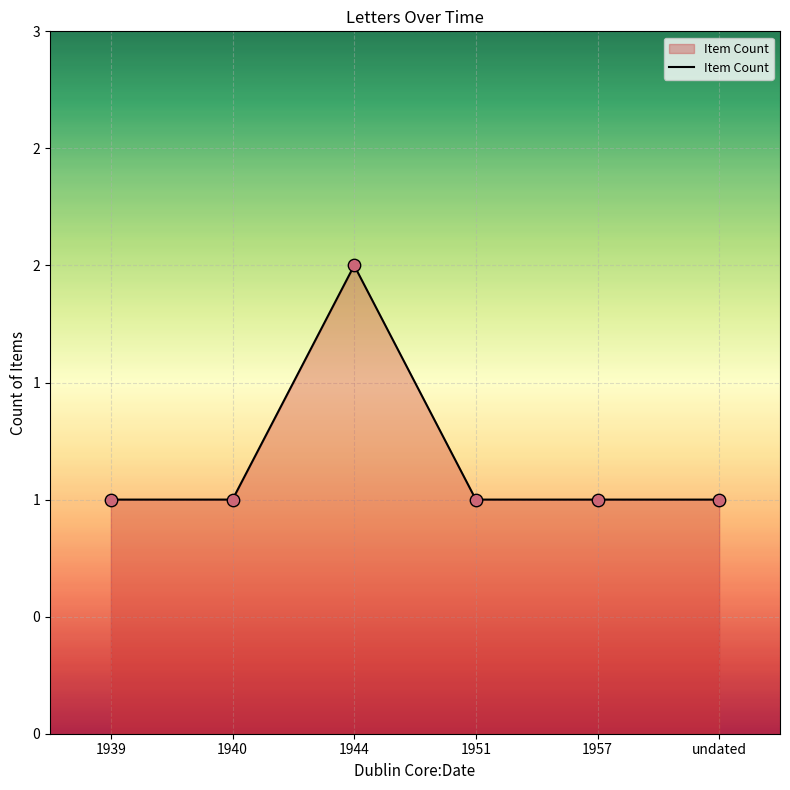

Is this an area chart (filled region under the line)?

Yes